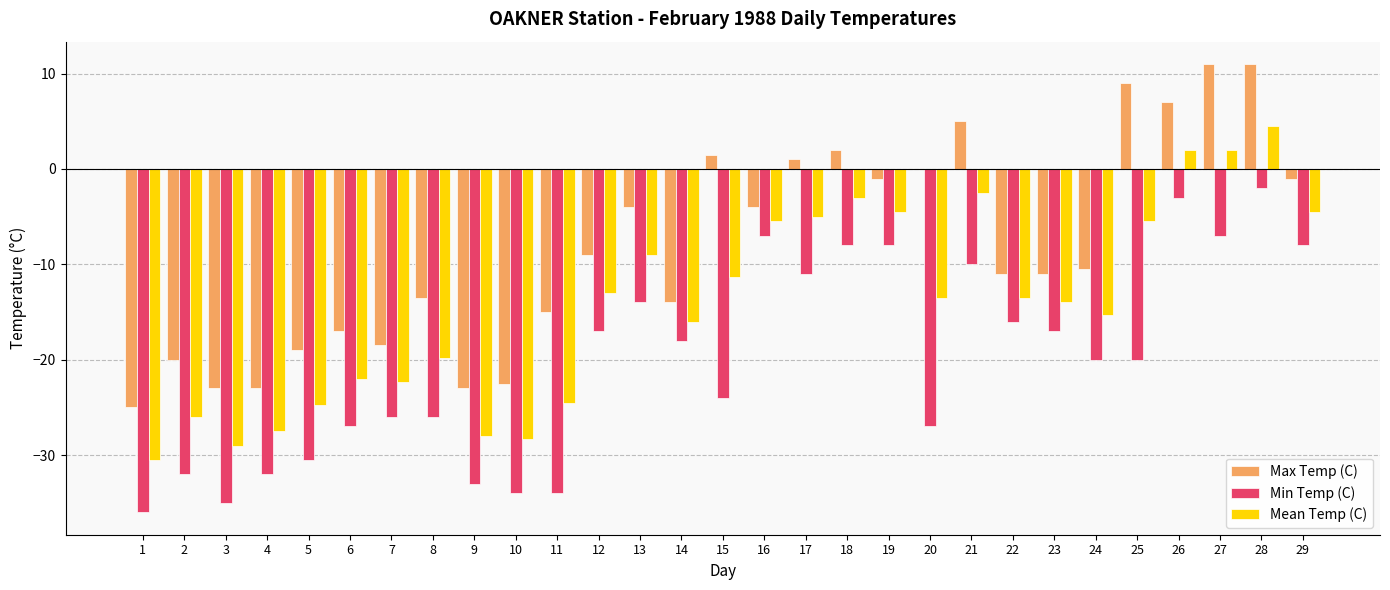

How many groups of bars are there?

29